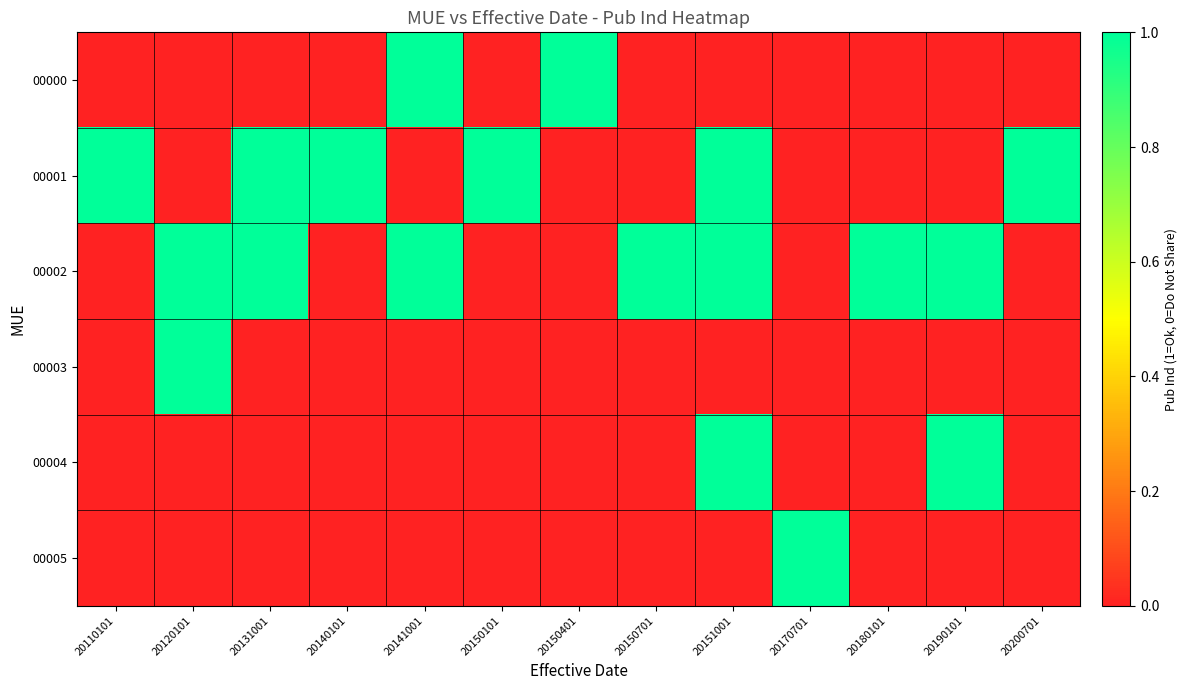

How many positive values does the 00004 series have?

2